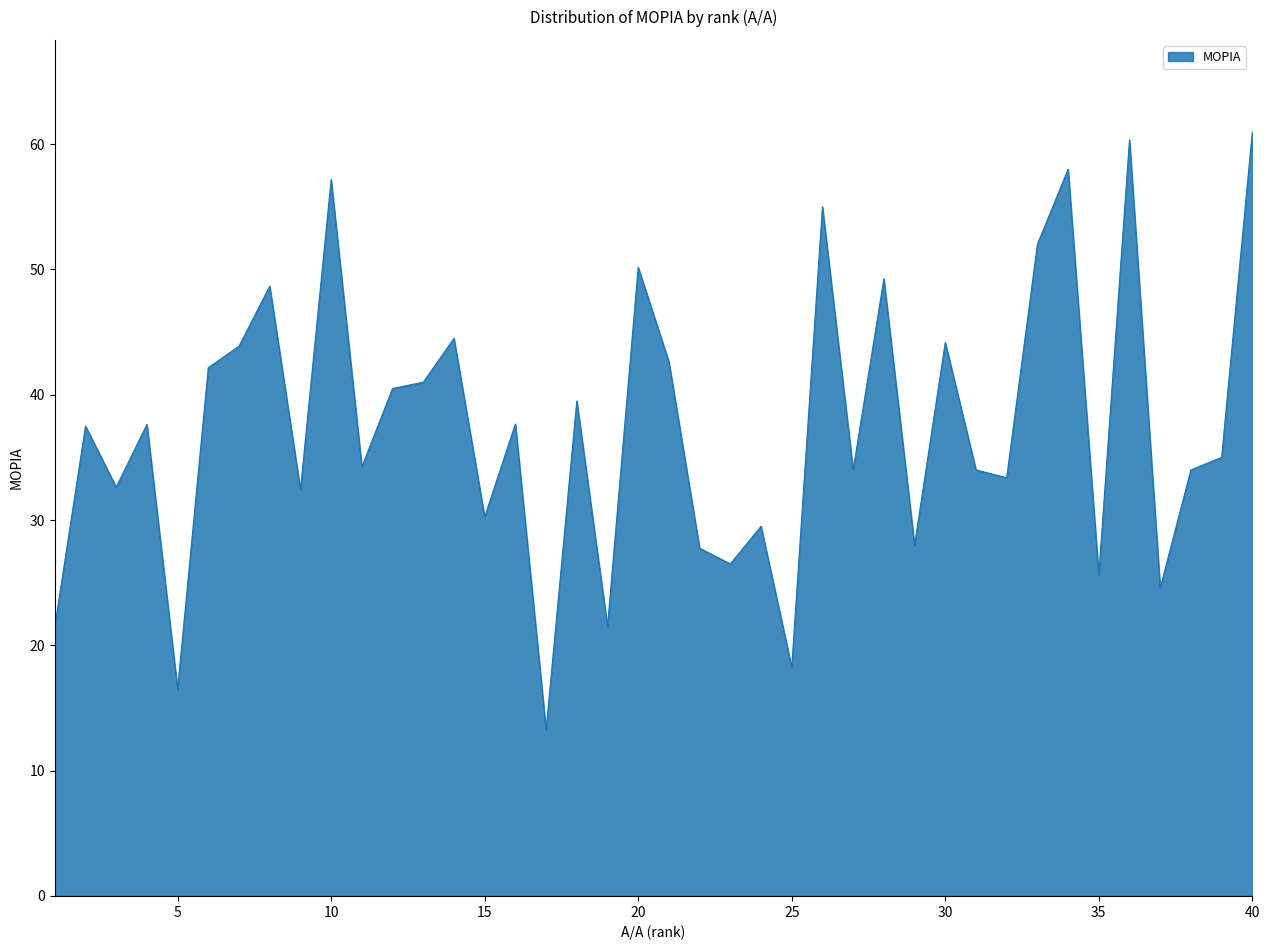

What is the greatest value displayed?

61.0